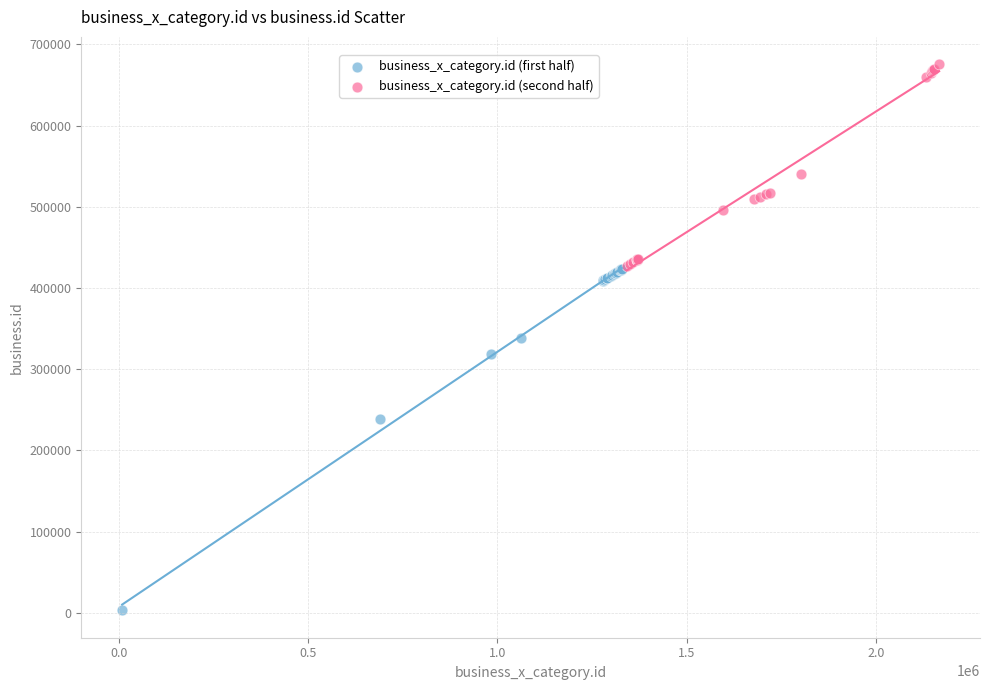

Which series contains the highest Y value?

business_x_category.id (second half)